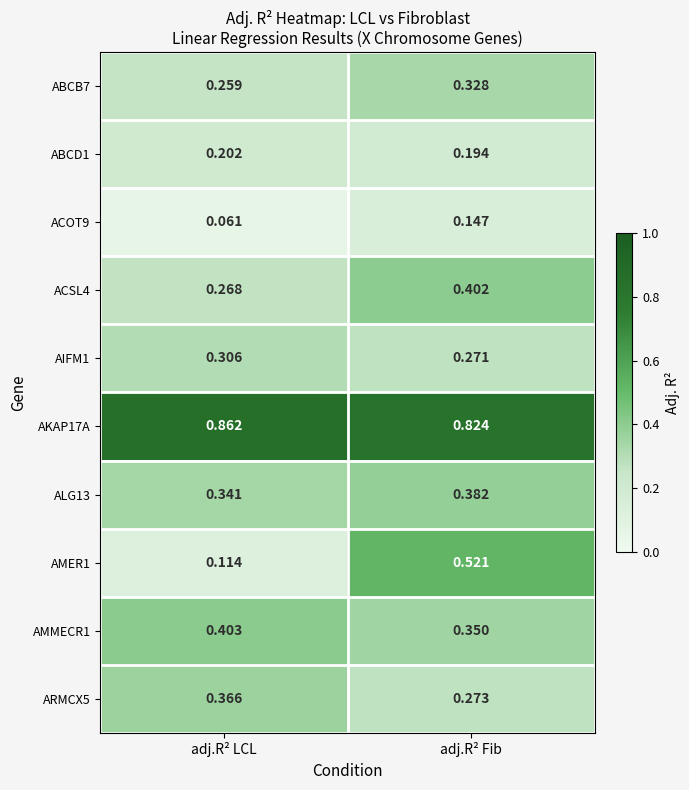

Is the value of AKAP17A at adj.R² Fib greater than the value of ALG13 at adj.R² Fib?

Yes